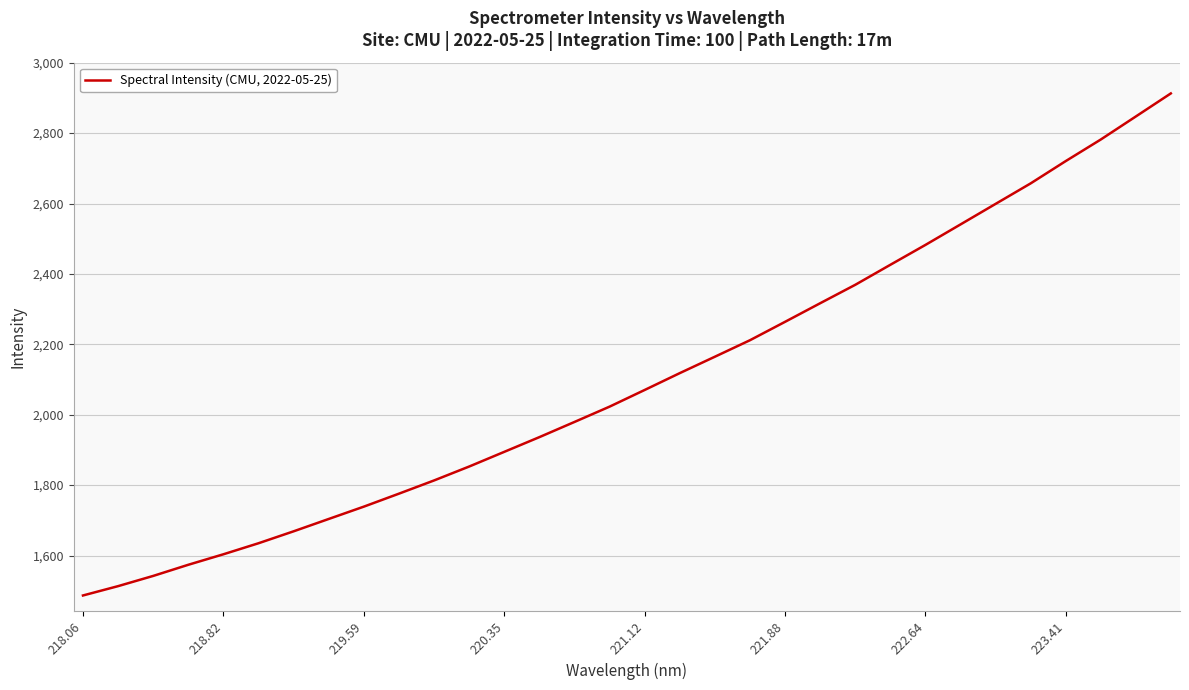

What is the difference between the maximum and minimum values?

1426.2